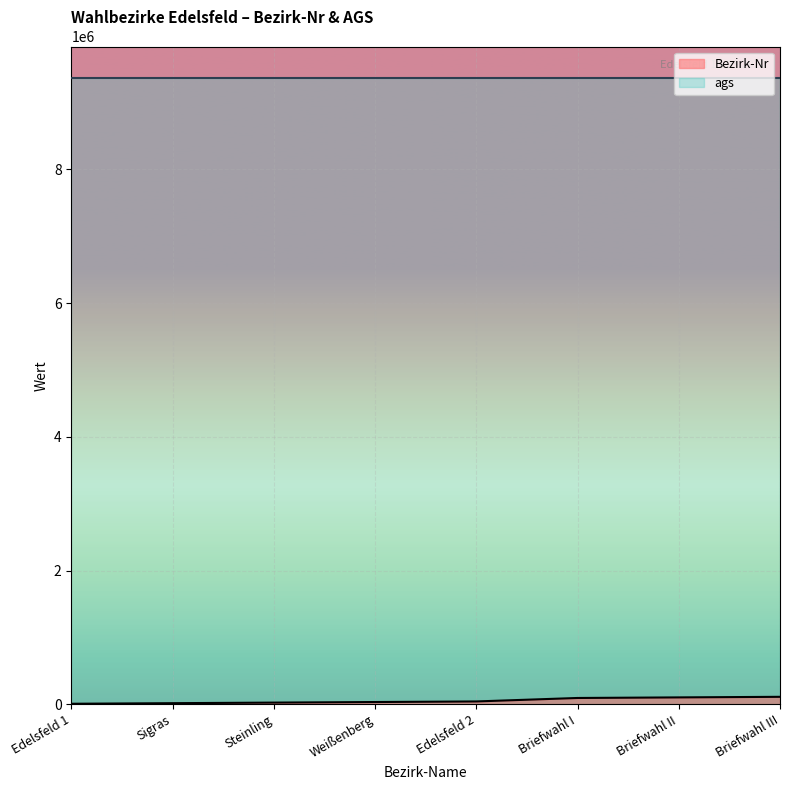

What is the difference between the values at Steinling and Briefwahl II?

77852.4